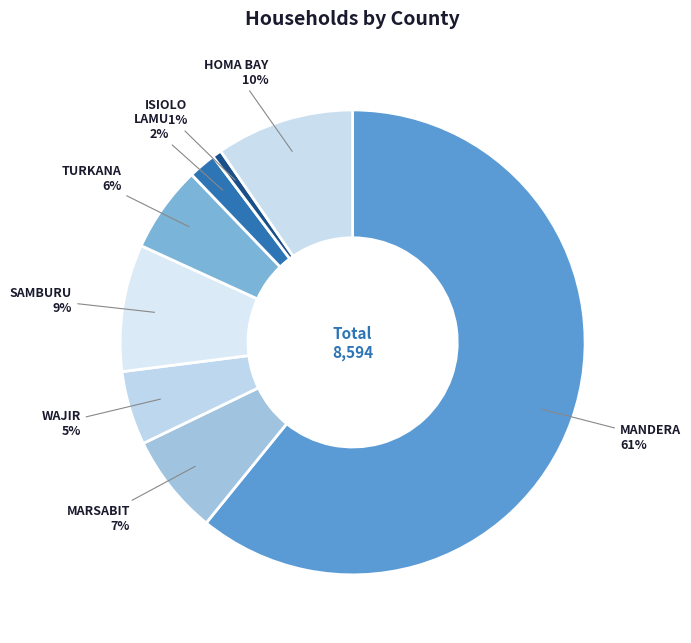

To the nearest percent, what is the average slice percentage?

12%